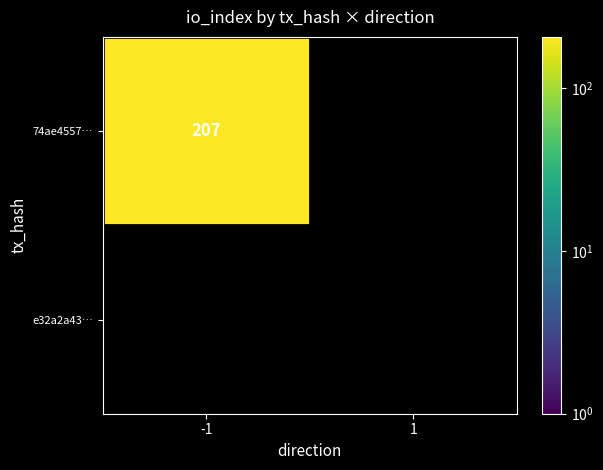

The 74ae4557… series shows 207 at -1. True or false?

True